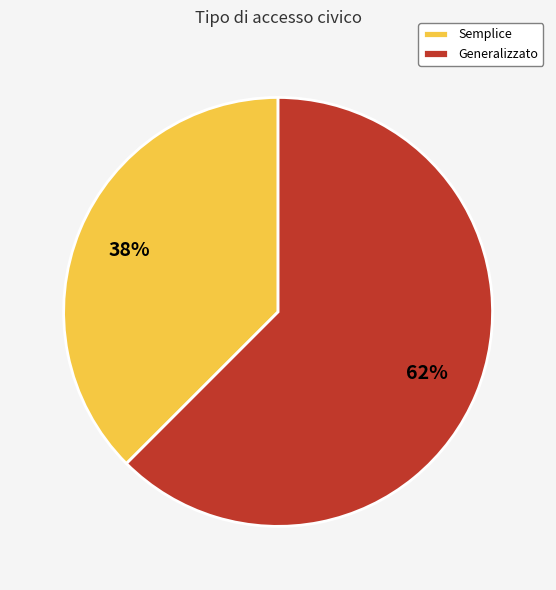

Which slice is the smallest?

Semplice